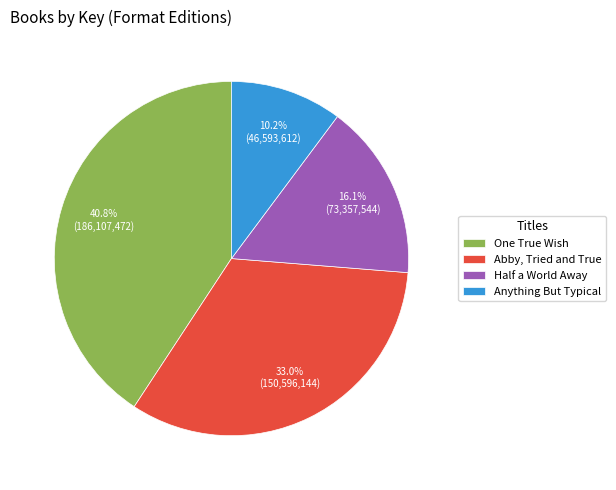

Count the number of slices in the pie.

4